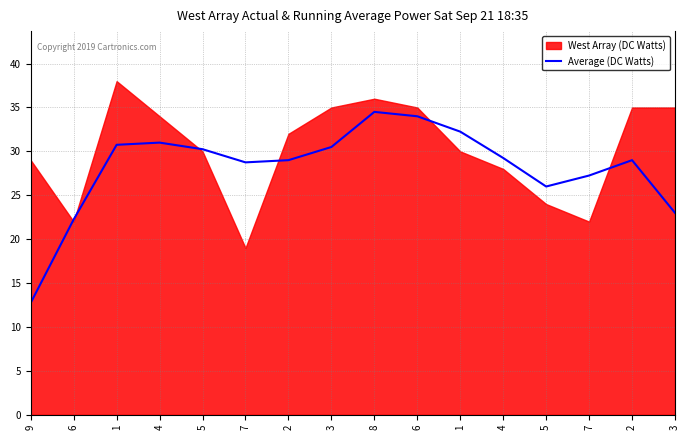

The chart shows a value of 11.8 at 2. True or false?

False